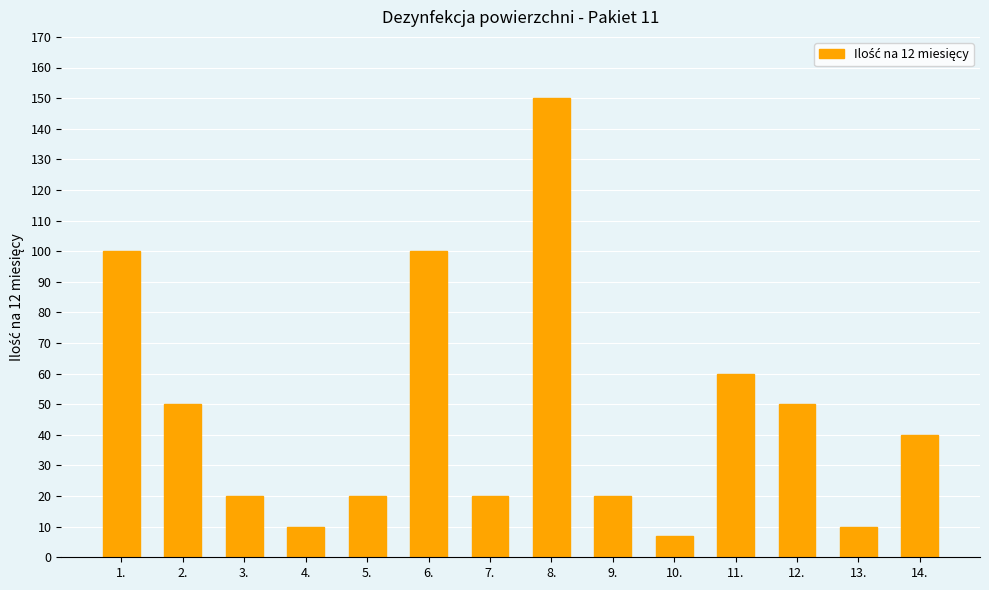

True or false: the data shows 242 at 8..

False